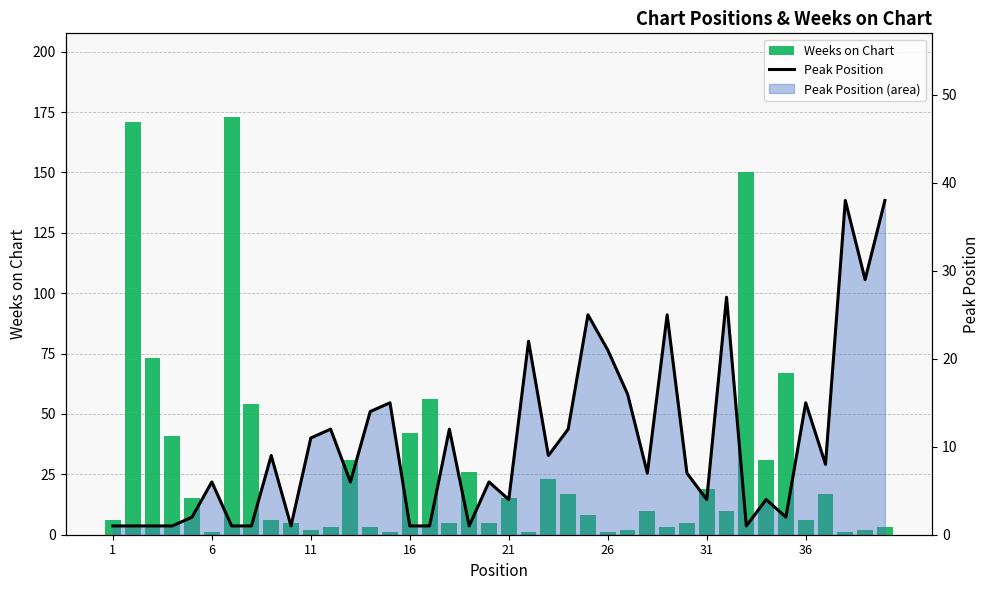

What is the sum of all Peak Position values?

417